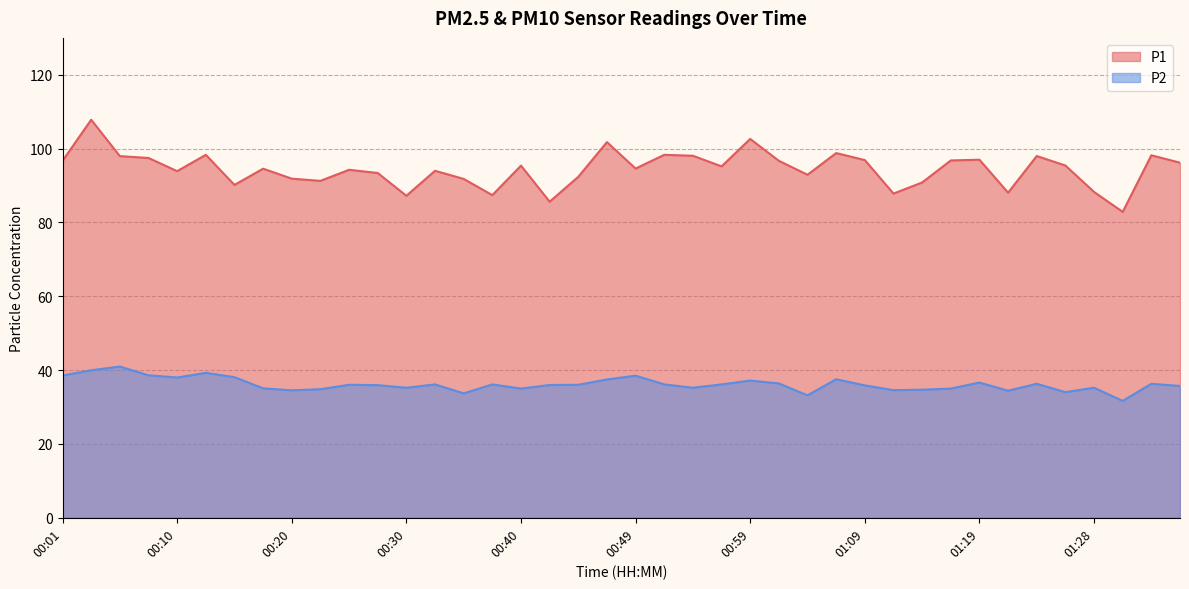

Where is the first local maximum for P1?

00:03